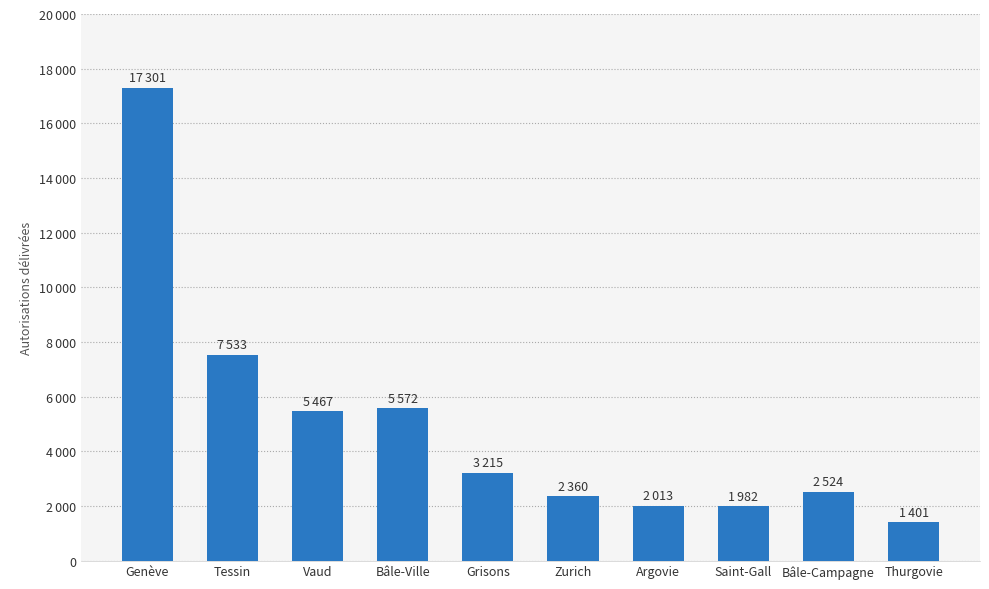

What is the average value?

4937